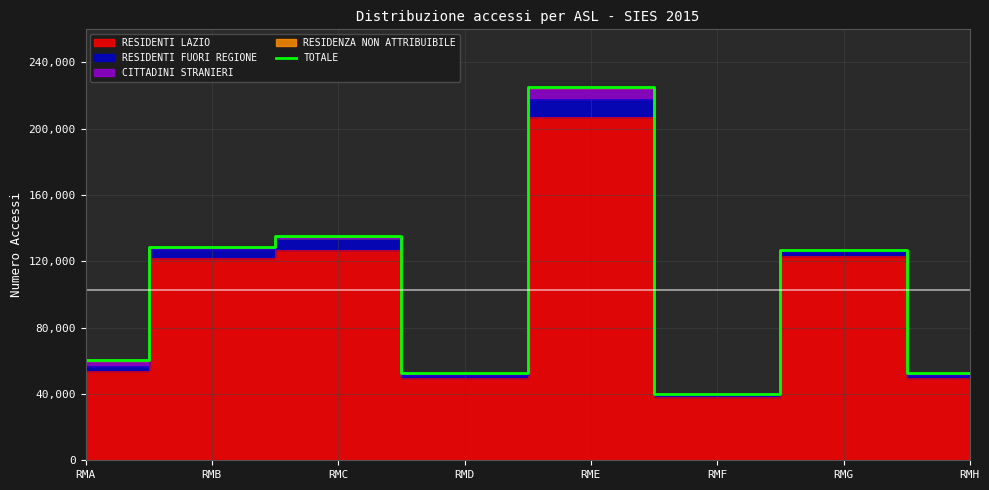

How many interior local valleys (lower than both neighbors) does the data have?

2